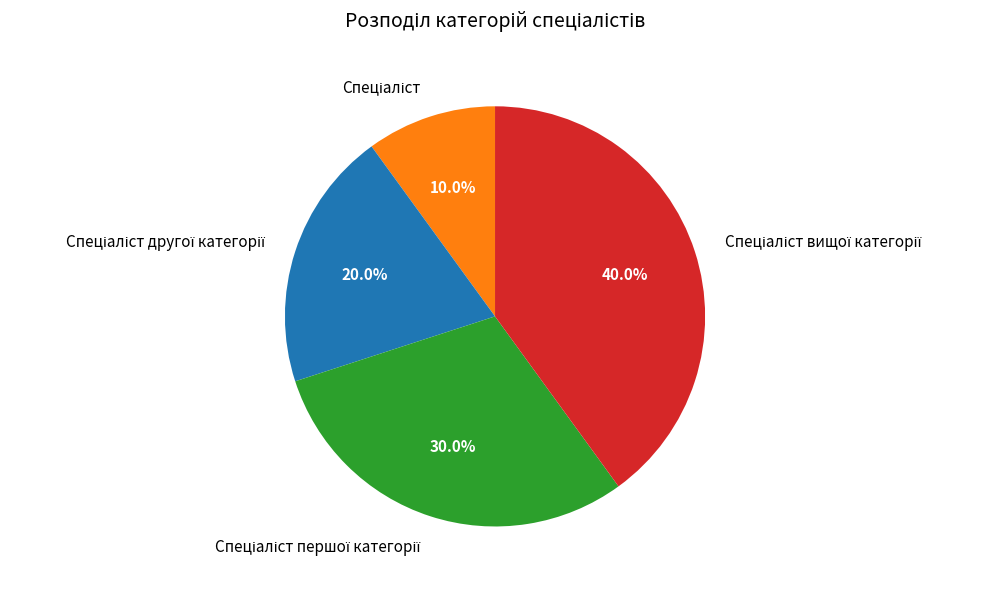

Does any single category account for the majority?

No